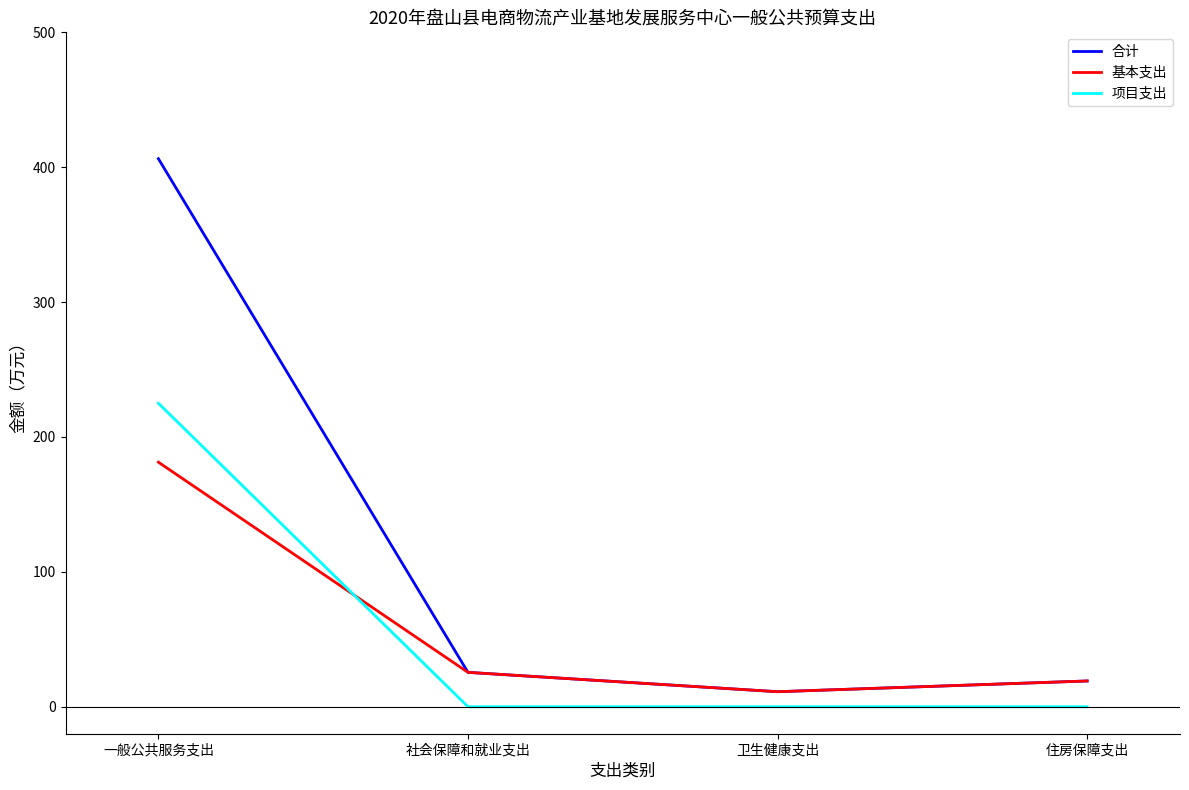

Does the chart have visible grid lines?

No